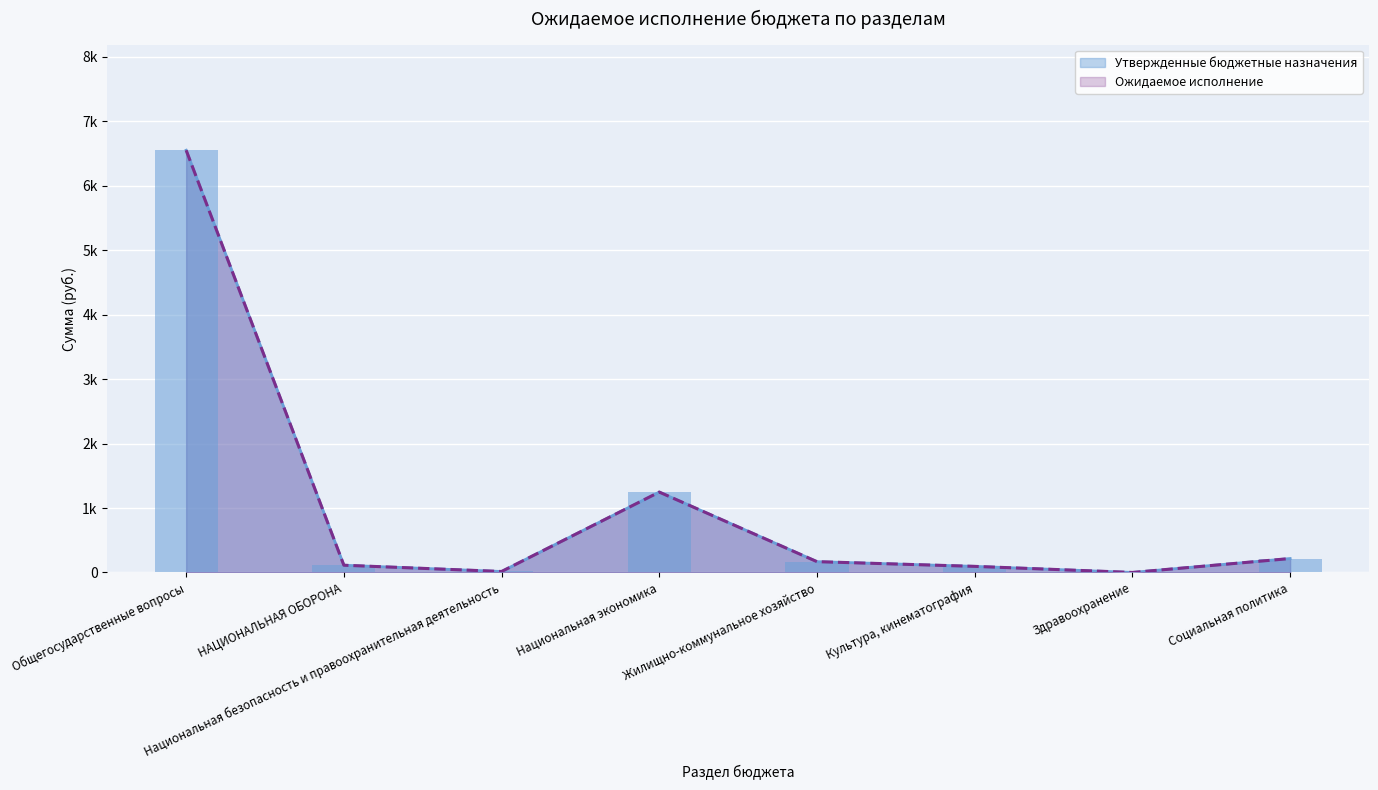

What is the label of the 8th bar from the left?

Социальная политика